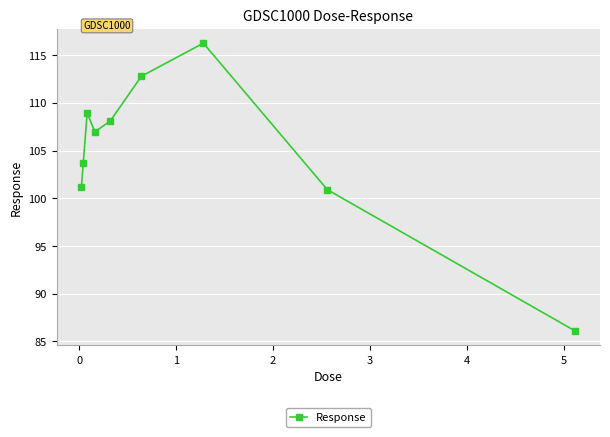

How many values are below 106?

4